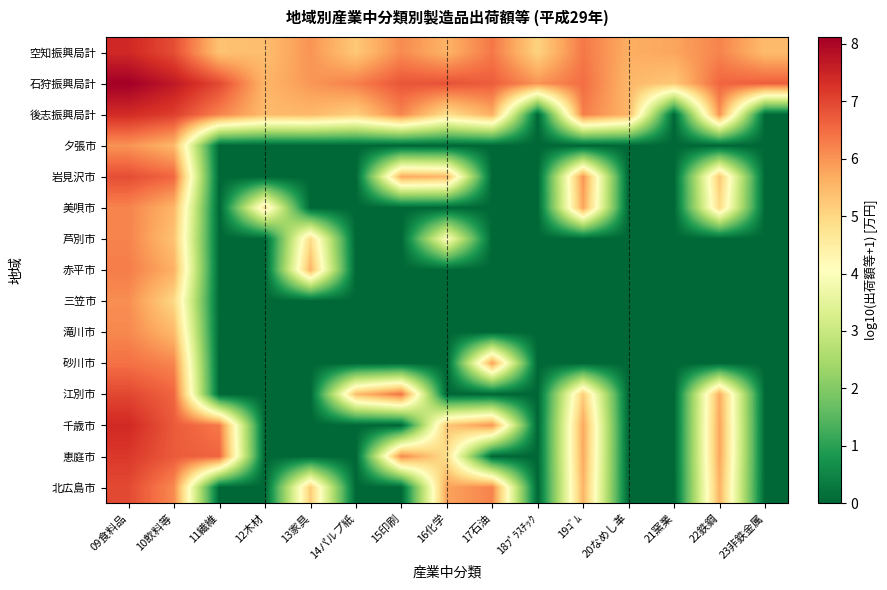

List the series in order of their peak value, highest first.

石狩振興局計, 空知振興局計, 千歳市, 後志振興局計, 恵庭市, 江別市, 北広島市, 岩見沢市, 砂川市, 赤平市, 芦別市, 美唄市, 滝川市, 三笠市, 夕張市